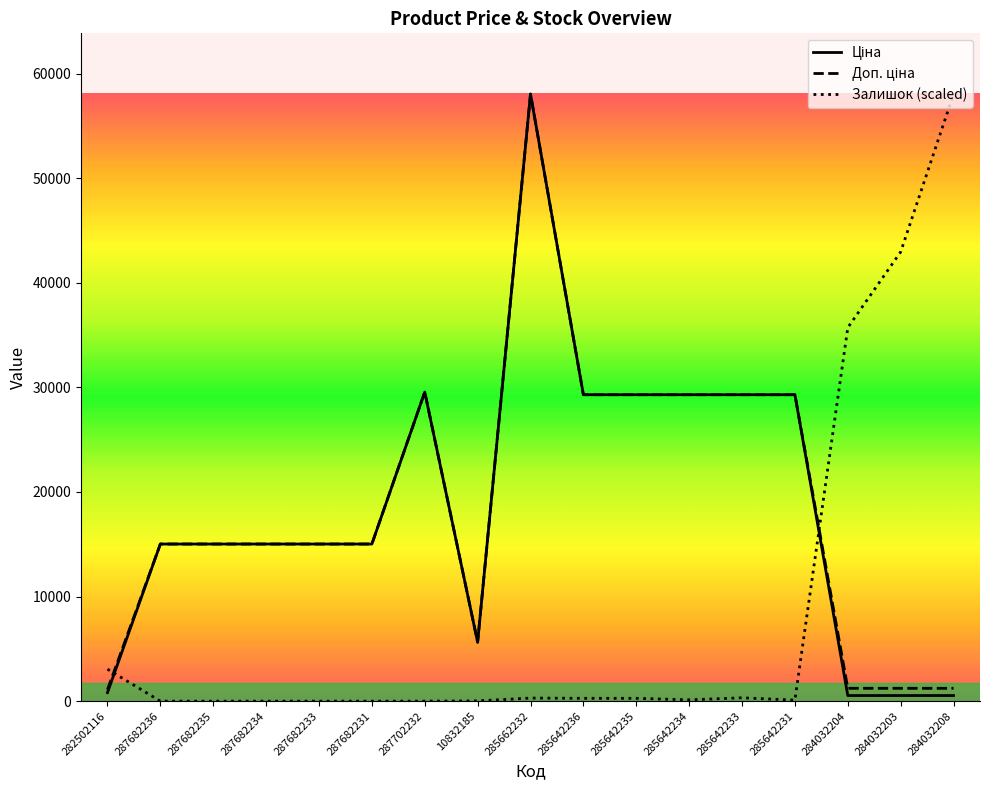

What is the difference between the Залишок values at 282502116 and 287682236?

3057.2